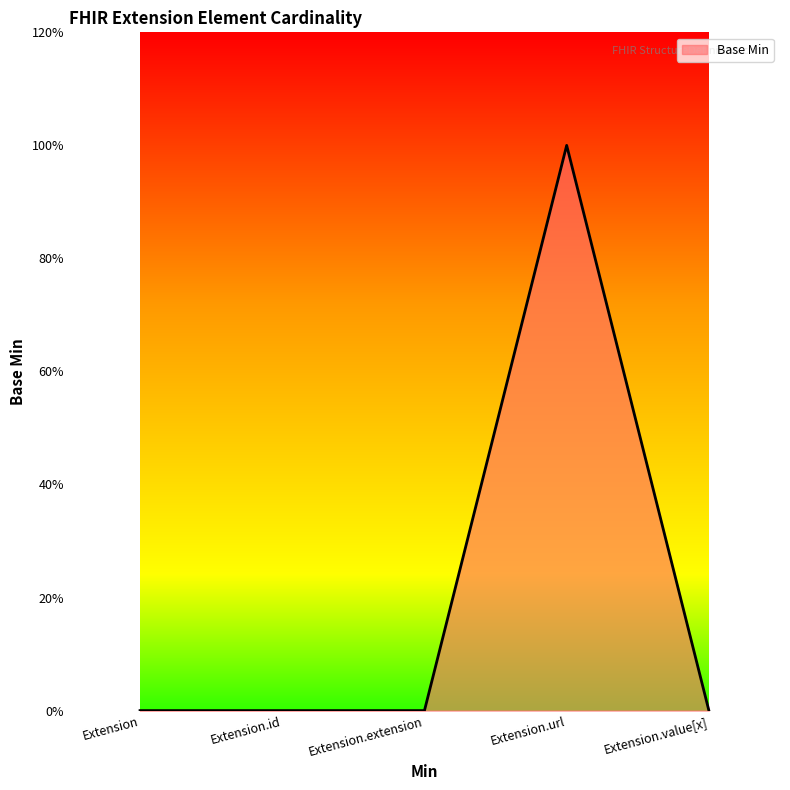

List the labels in order of value, largest first.

Extension.url, Extension, Extension.id, Extension.extension, Extension.value[x]